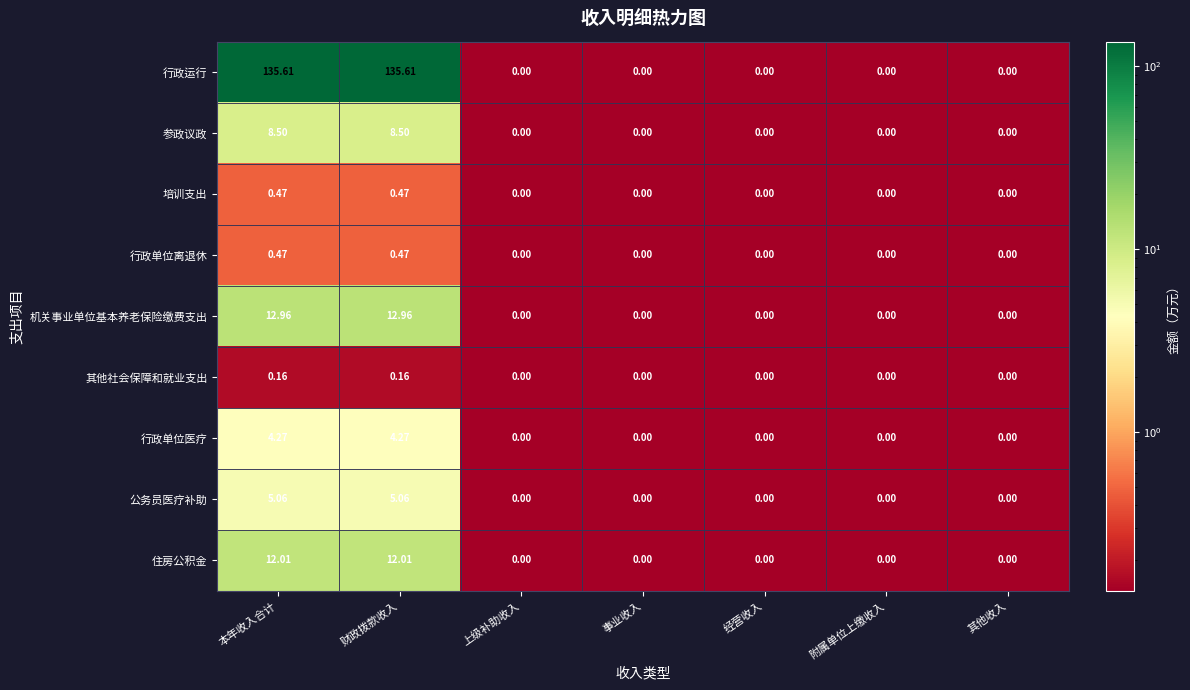

Which series has the largest total across all categories?

行政运行